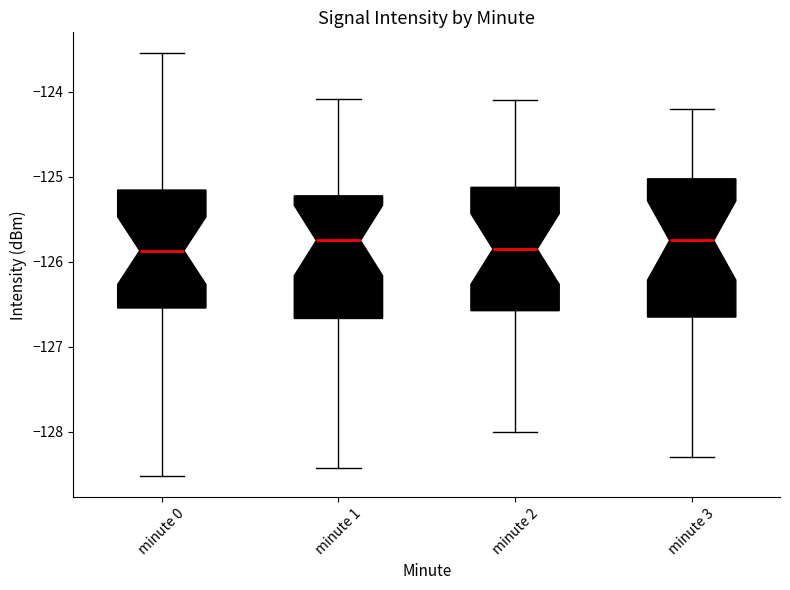

Where is the upper edge of the box for minute 3 on the y-axis? The values are not printed on the chart, so give them approximately, as read against the axis.

-125.0